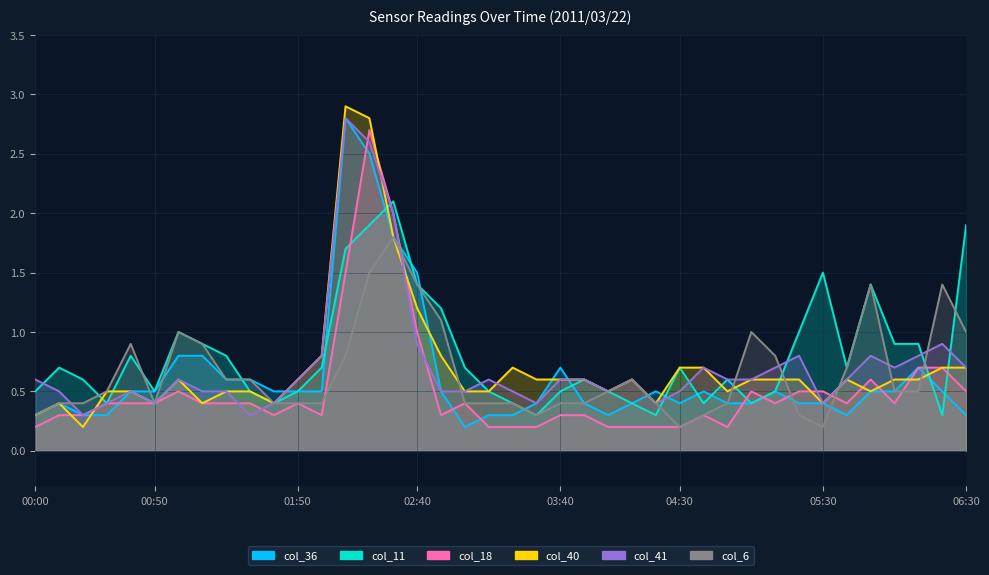

How many interior local valleys does the col_41 (4.290) series have?

8